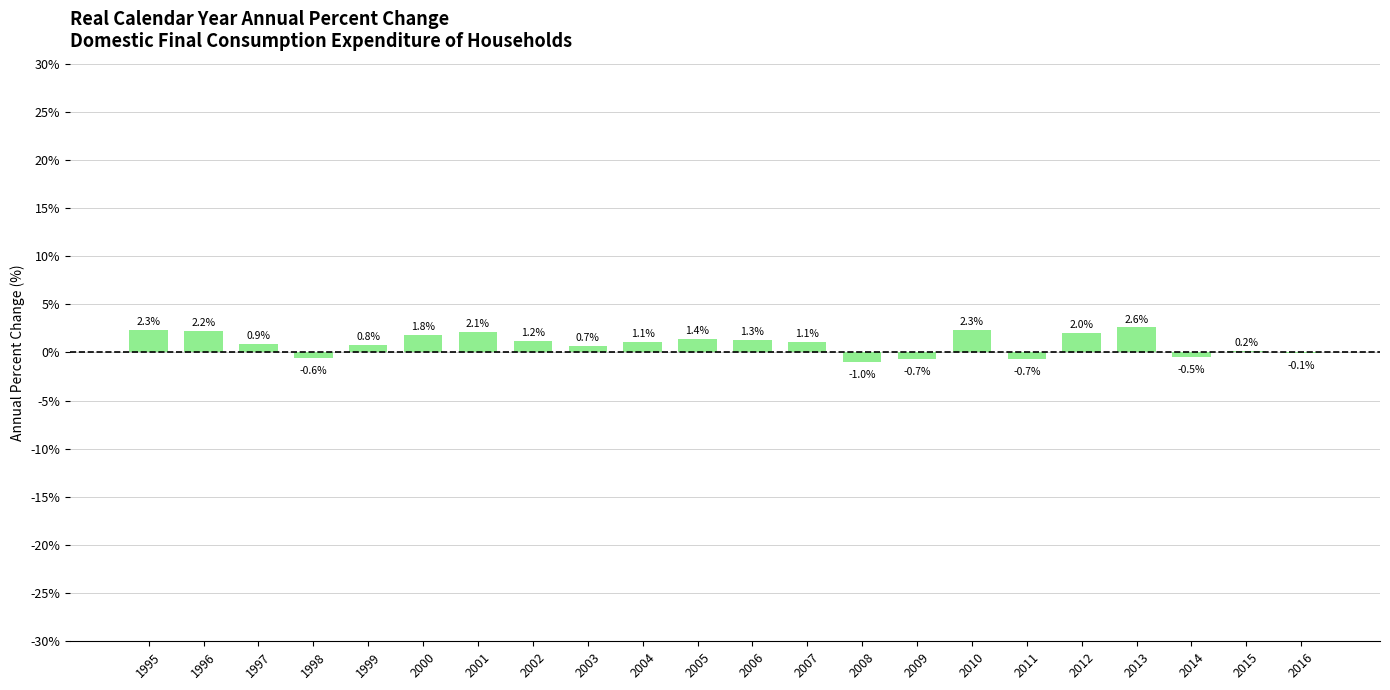

Reading left to right, transcribe all the data shown in this chart.

2.3	2.2	0.9	-0.6	0.8	1.8	2.1	1.2	0.7	1.1	1.4	1.3	1.1	-1.0	-0.7	2.3	-0.7	2.0	2.6	-0.5	0.2	-0.1